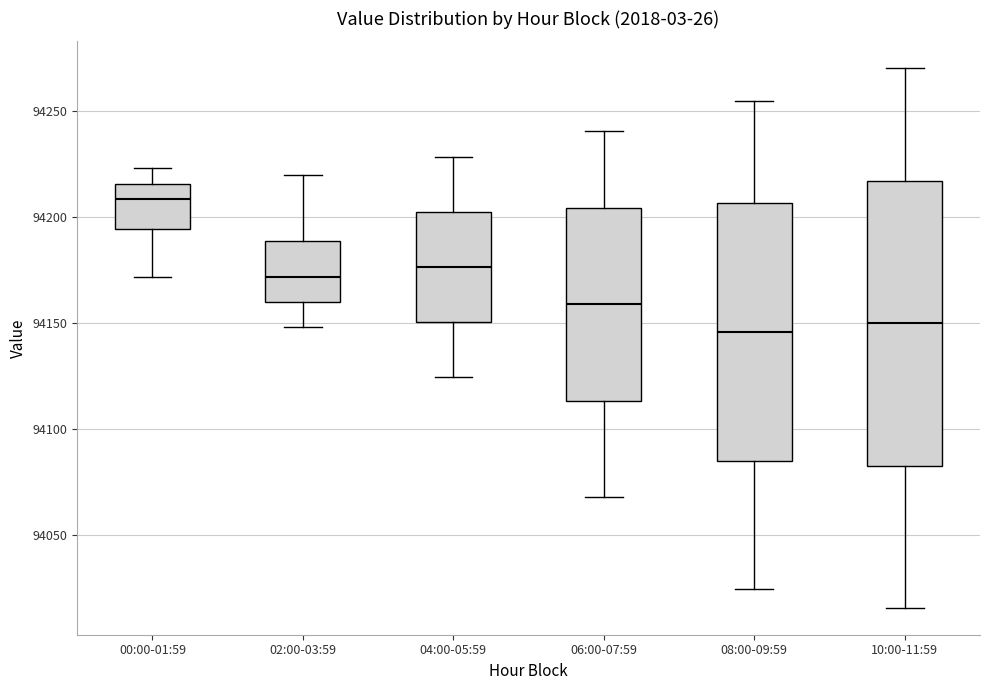

Where does the lower whisker of the box for 02:00-03:59 end on the y-axis? The values are not printed on the chart, so give them approximately, as read against the axis.

94150